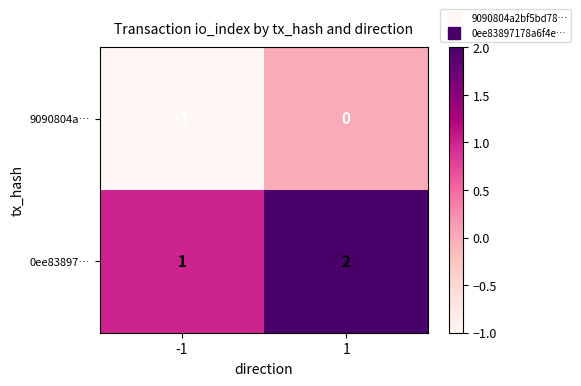

What is the smallest value displayed?

-1